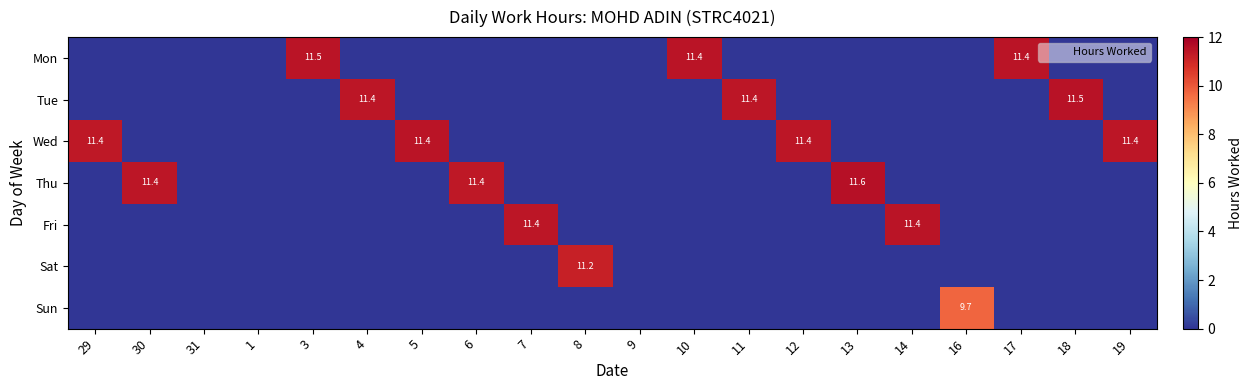

True or false: Thu has a value of 15.8 at 30.

False